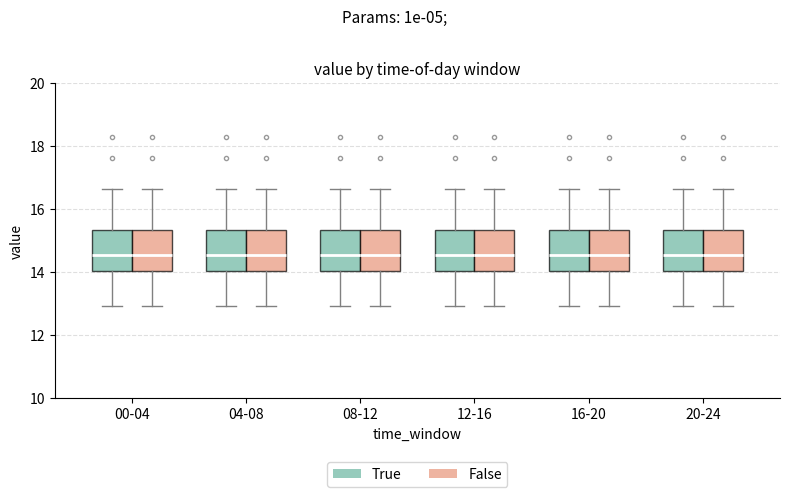

Reading left to right, read every box against the y-axis: the position of its median line, the range the box covers, and the ends of its whiskers. The values are not printed on the chart, so give them approximately, as read against the axis.

00-04 (True): median 14.6, box 14.0 to 15.4, whiskers 13.0 to 16.6
00-04 (False): median 14.6, box 14.0 to 15.4, whiskers 13.0 to 16.6
04-08 (True): median 14.6, box 14.0 to 15.4, whiskers 13.0 to 16.6
04-08 (False): median 14.6, box 14.0 to 15.4, whiskers 13.0 to 16.6
08-12 (True): median 14.6, box 14.0 to 15.4, whiskers 13.0 to 16.6
08-12 (False): median 14.6, box 14.0 to 15.4, whiskers 13.0 to 16.6
12-16 (True): median 14.6, box 14.0 to 15.4, whiskers 13.0 to 16.6
12-16 (False): median 14.6, box 14.0 to 15.4, whiskers 13.0 to 16.6
16-20 (True): median 14.6, box 14.0 to 15.4, whiskers 13.0 to 16.6
16-20 (False): median 14.6, box 14.0 to 15.4, whiskers 13.0 to 16.6
20-24 (True): median 14.6, box 14.0 to 15.4, whiskers 13.0 to 16.6
20-24 (False): median 14.6, box 14.0 to 15.4, whiskers 13.0 to 16.6